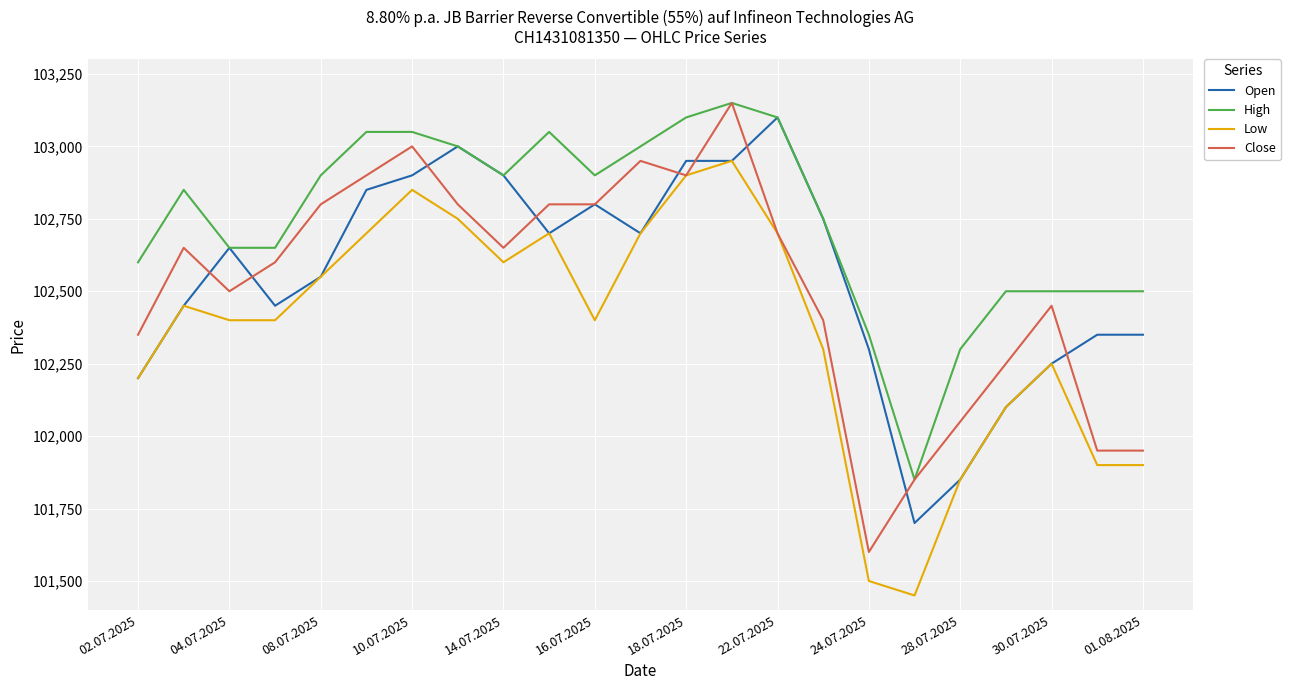

True or false: High and Low cross at least once.

False